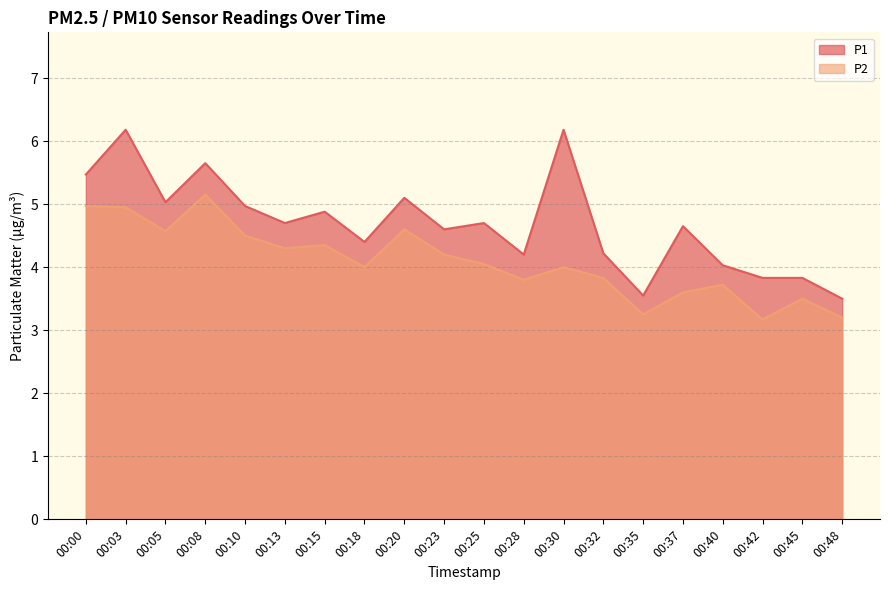

At which label does P2 reach its minimum?

00:42